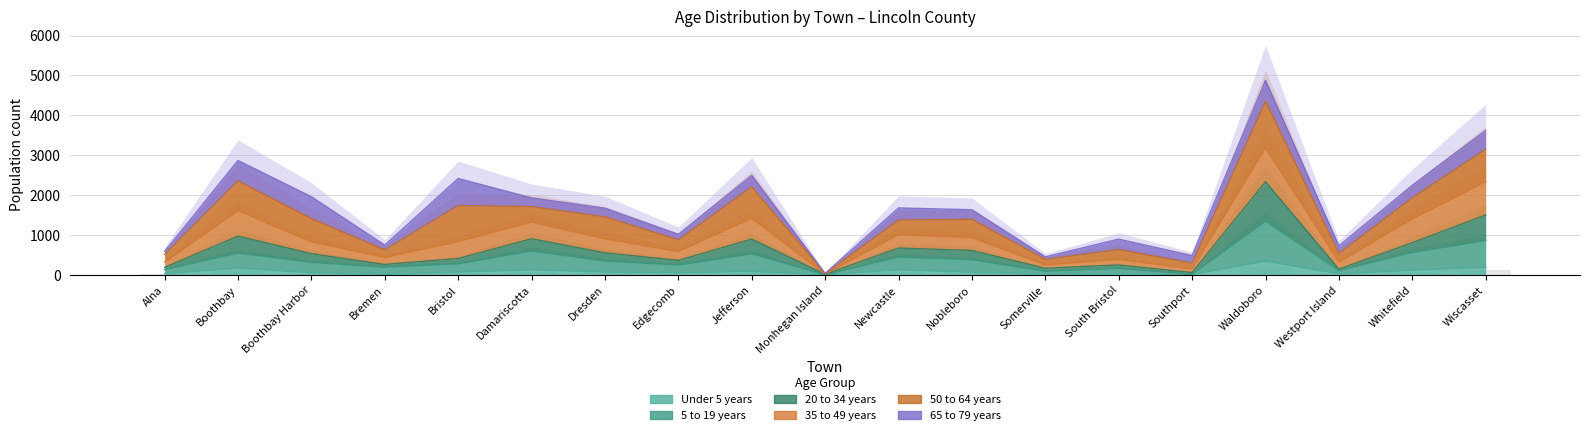

What is the average value of the Under 5 years series?

83